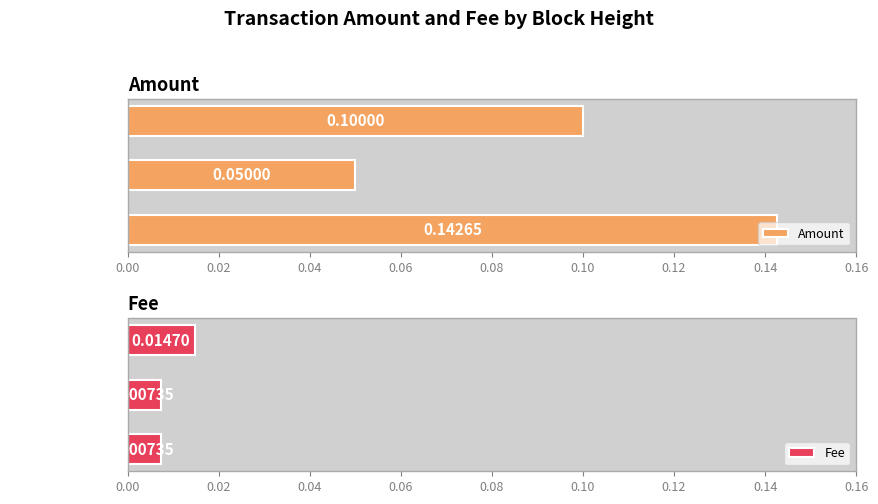

Rank the categories by Amount value from highest to lowest.

Height: 643071, Height: 784902, Height: 643082